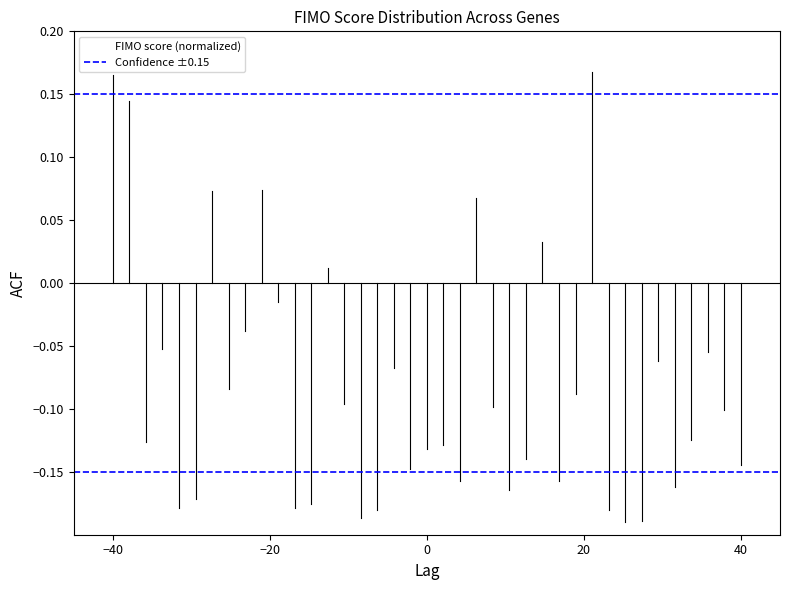

True or false: FIMO score (normalized) has more than 2 interior local peaks.

True